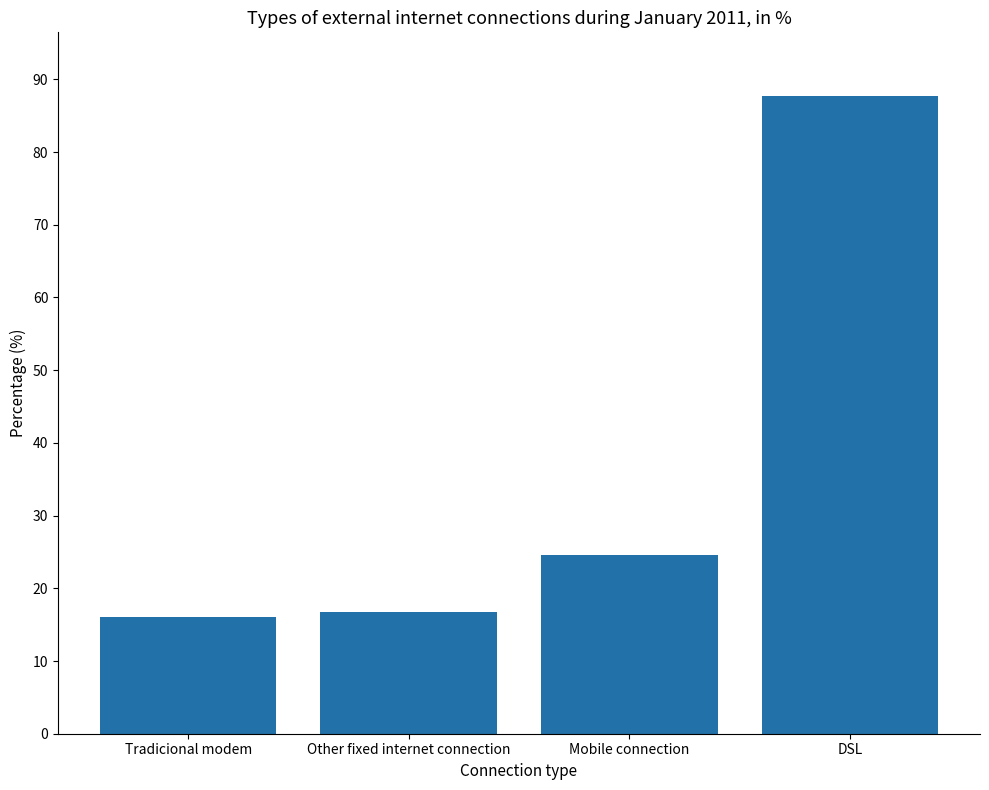

What is the sum of the values at Tradicional modem and DSL?

103.8